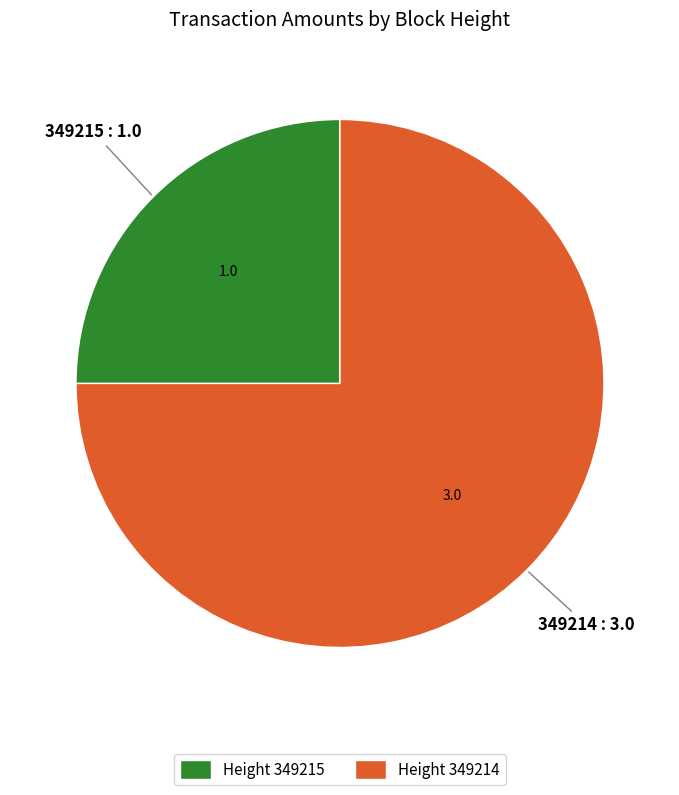

Does any single category account for the majority?

Yes